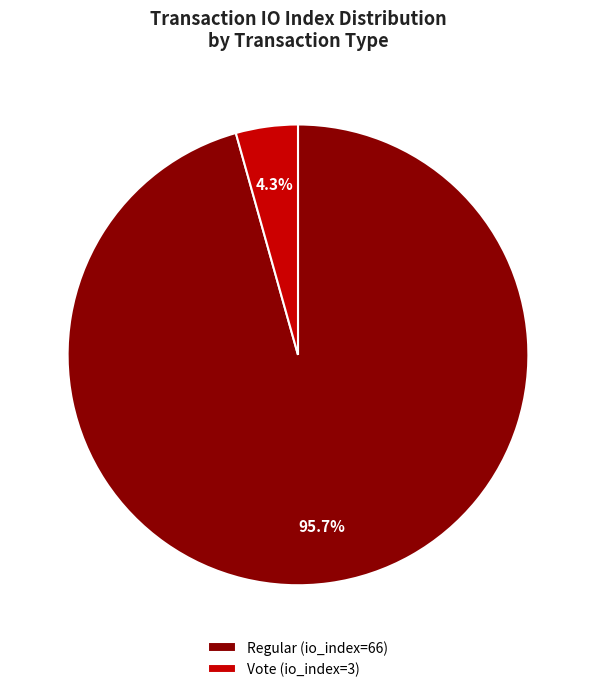

Combined, do Regular (io_index=66) and Vote (io_index=3) account for over 50%?

Yes